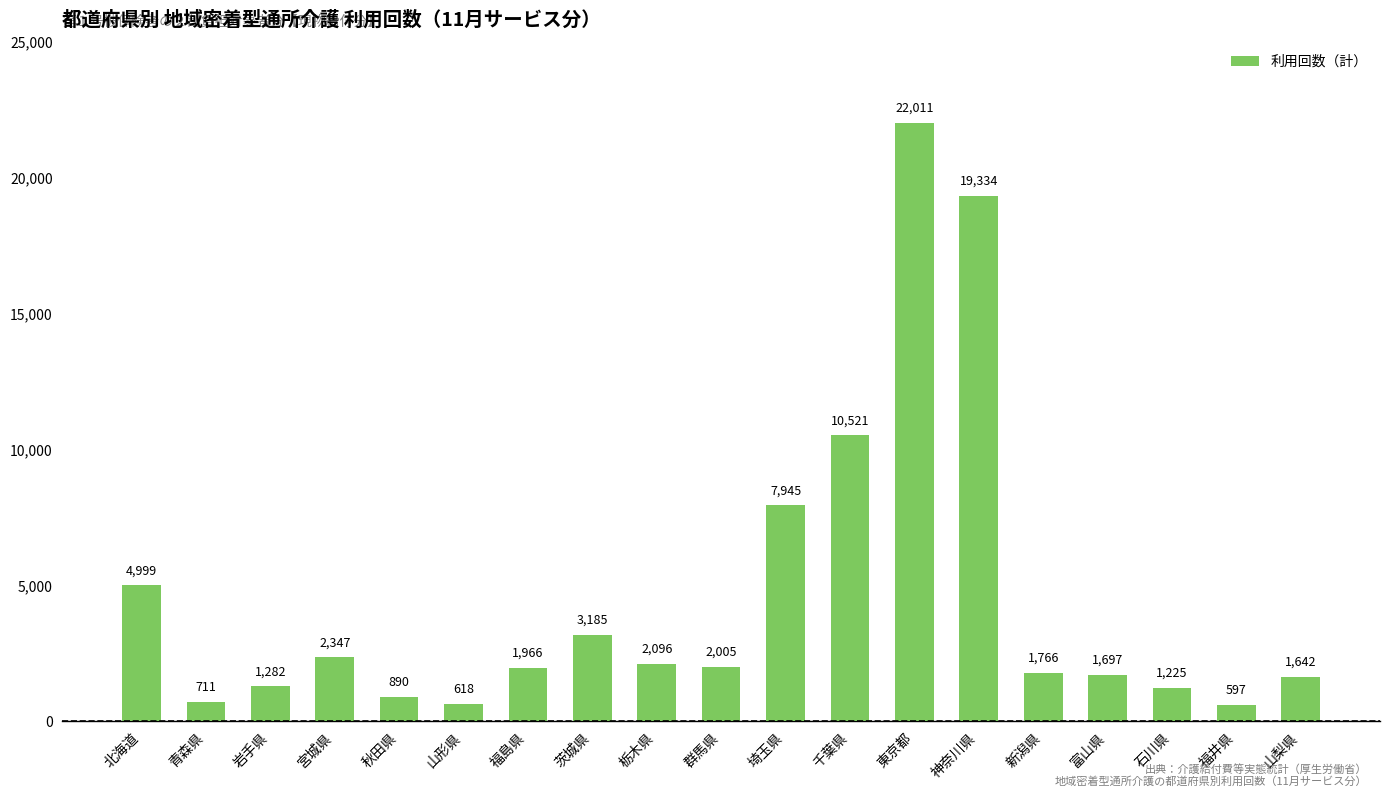

What is the label of the 11th bar from the left?

埼玉県